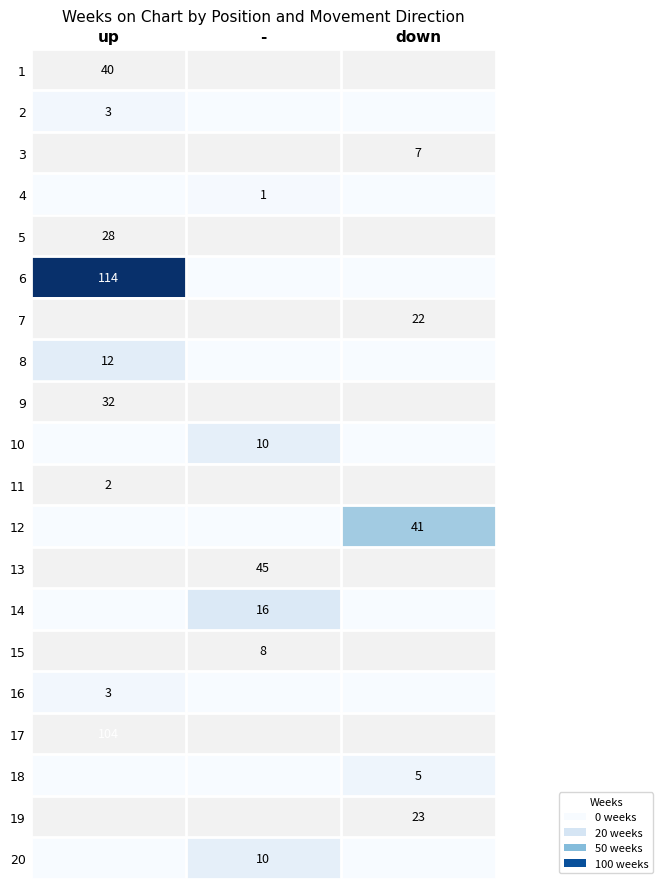

The value of 4 at - is 0. True or false?

False